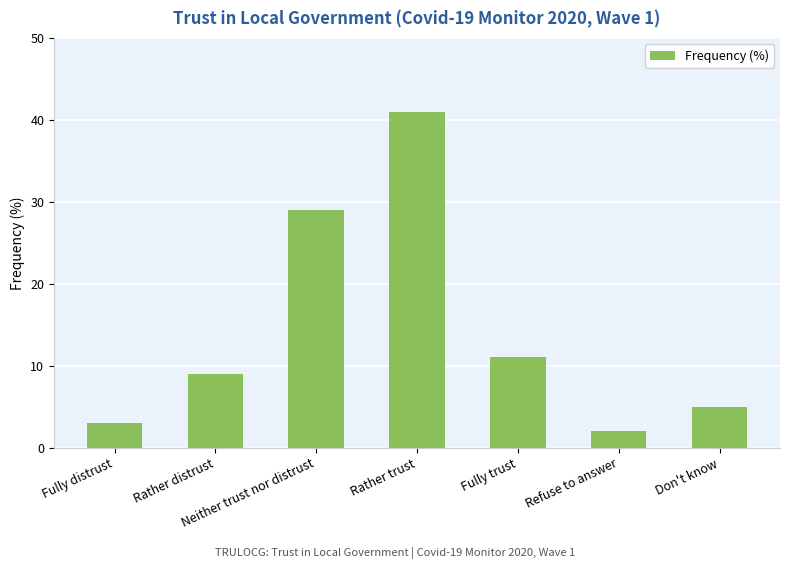

What is the change in value from Fully distrust to Rather distrust?

+6